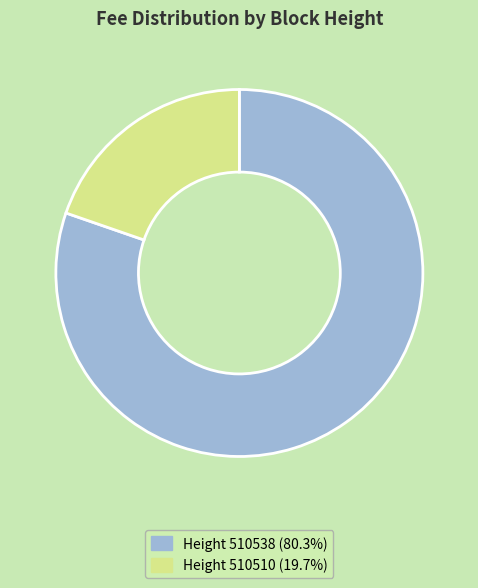

Do Height 510510 (19.7%) and Height 510538 (80.3%) together represent more than half of the pie?

Yes